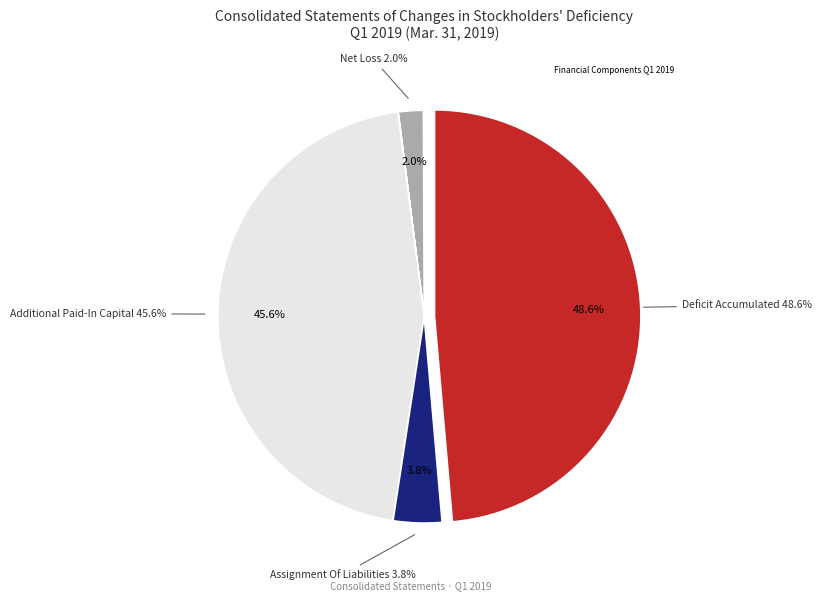

What percentage is NOT represented by Deficit Accumulated?

51.4%